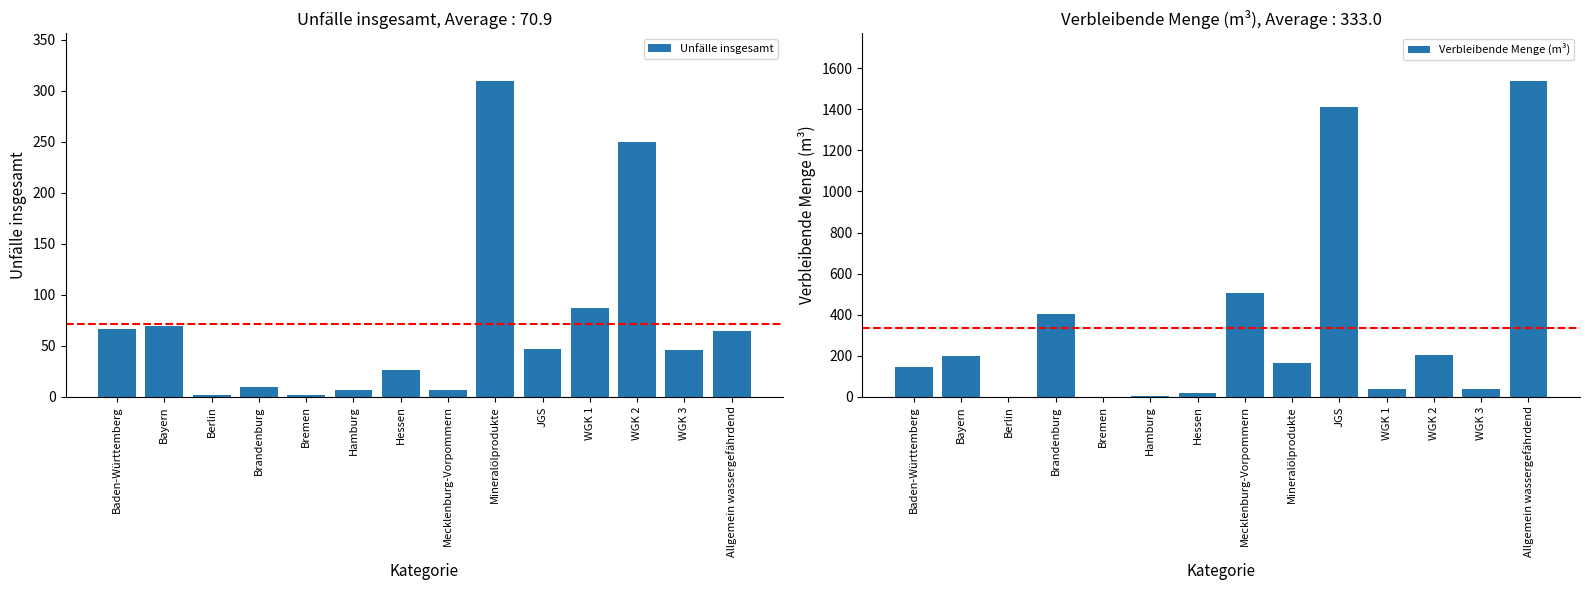

What is the total value across all series at Mecklenburg-Vorpommern?

511.0